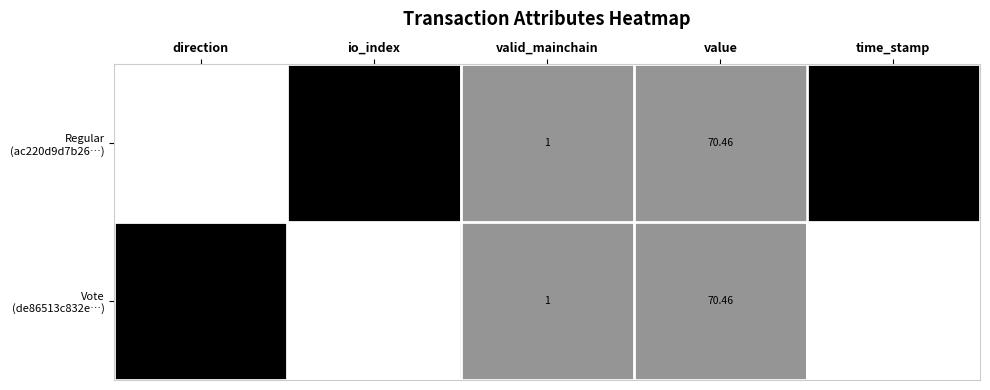

Which label corresponds to the smallest value in the chart?

direction